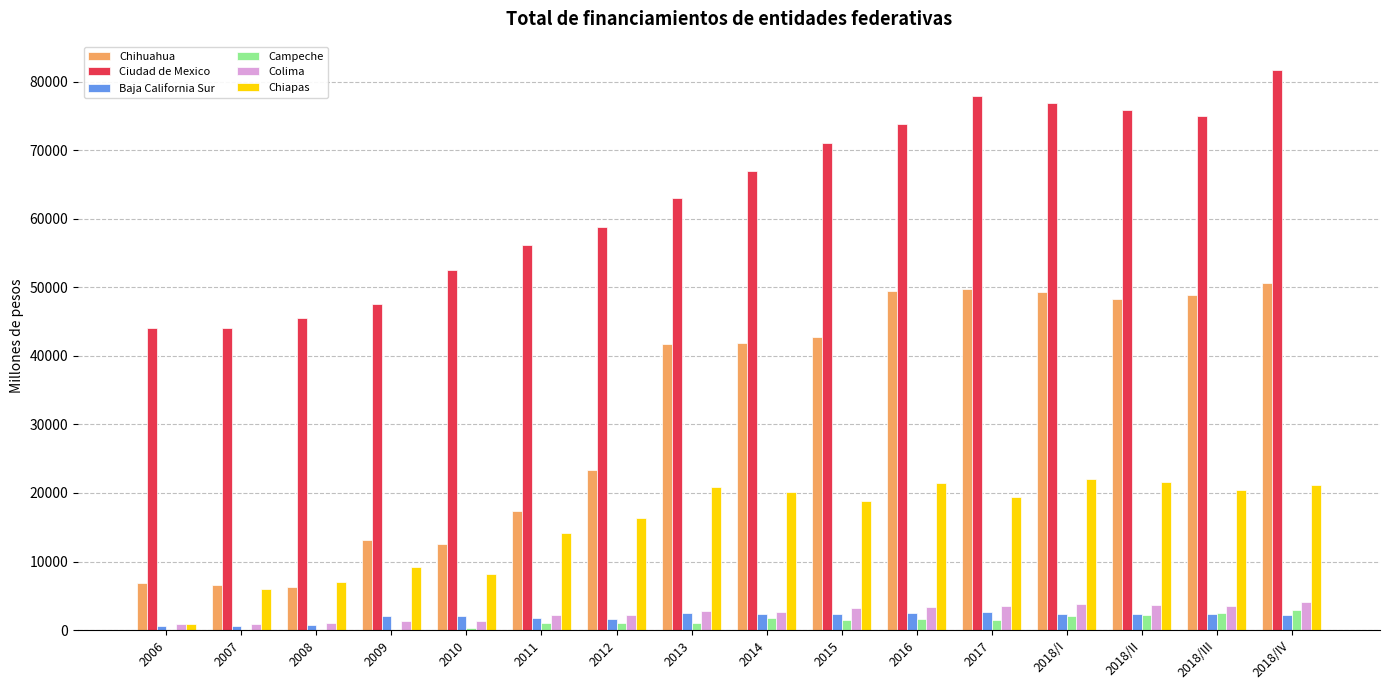

The value of Colima at 2012 is 2138.7. True or false?

True